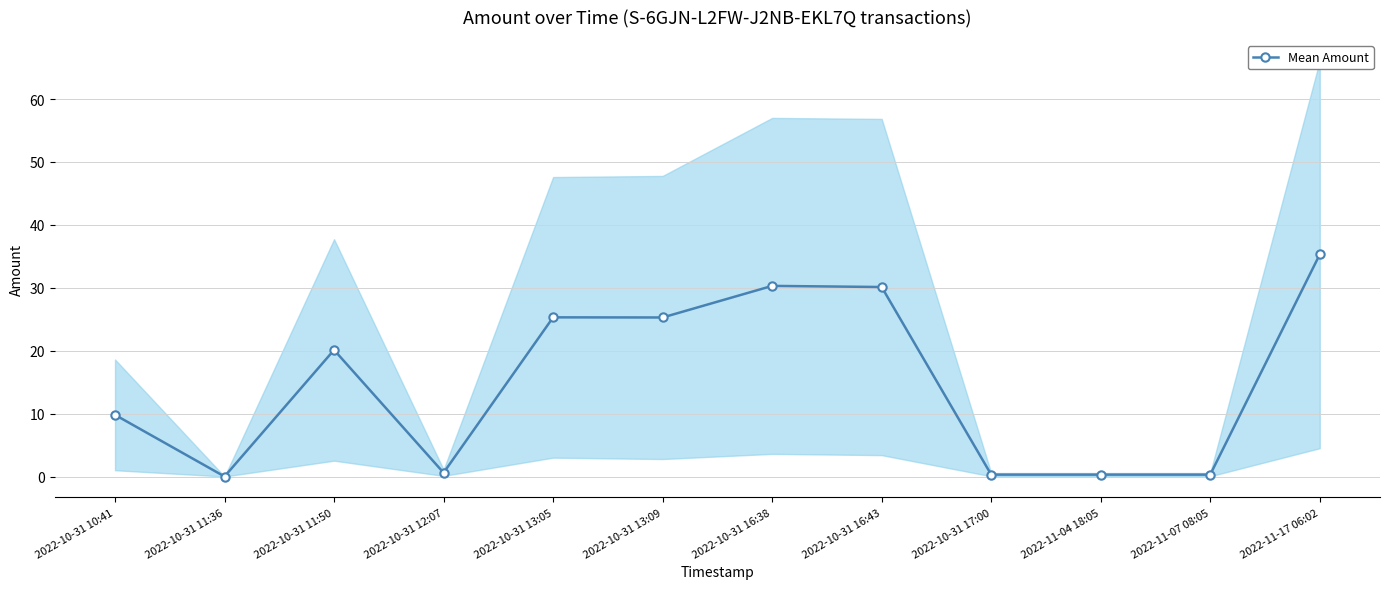

Between 2022-10-31 13:09 and 2022-11-17 06:02, which is larger?

2022-11-17 06:02